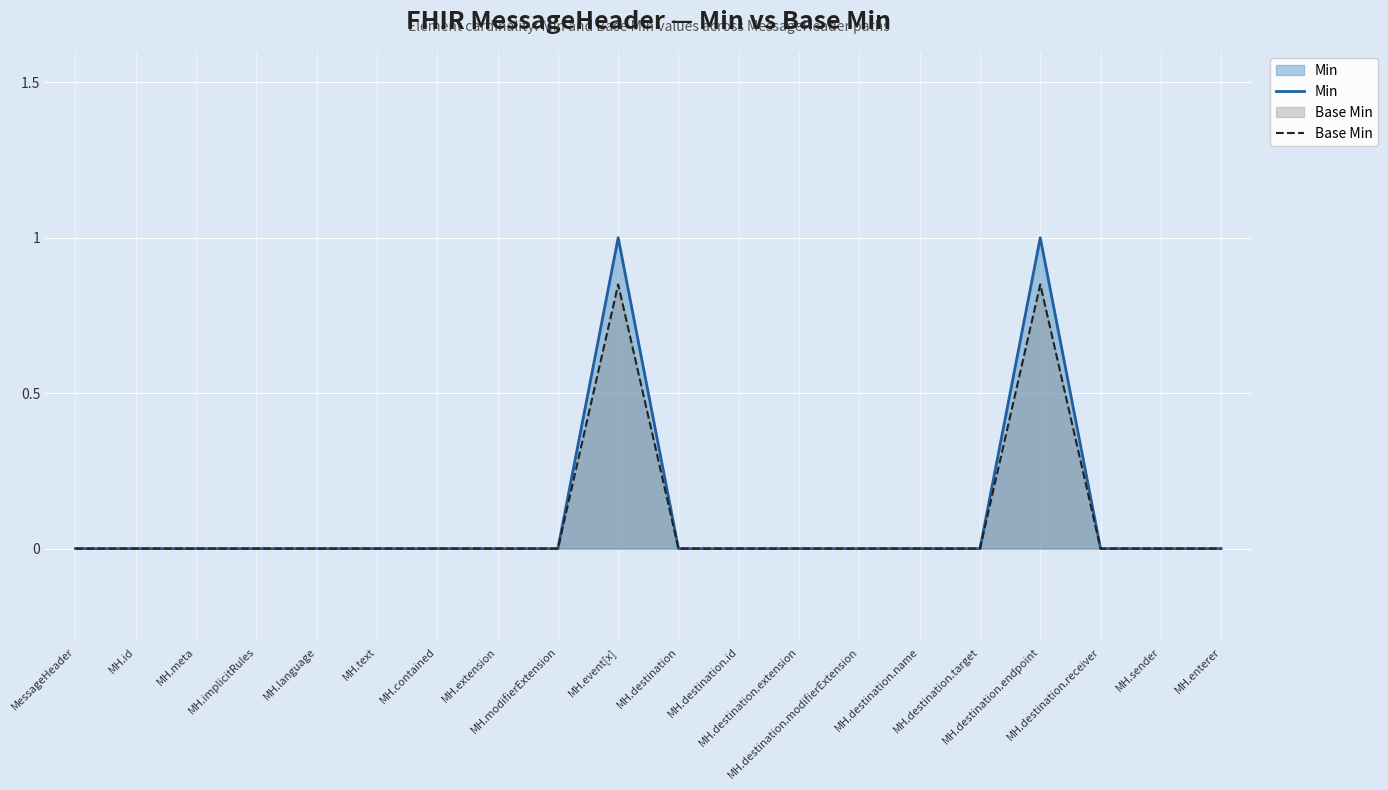

What is the label of the 17th point from the left?

MH.destination.endpoint